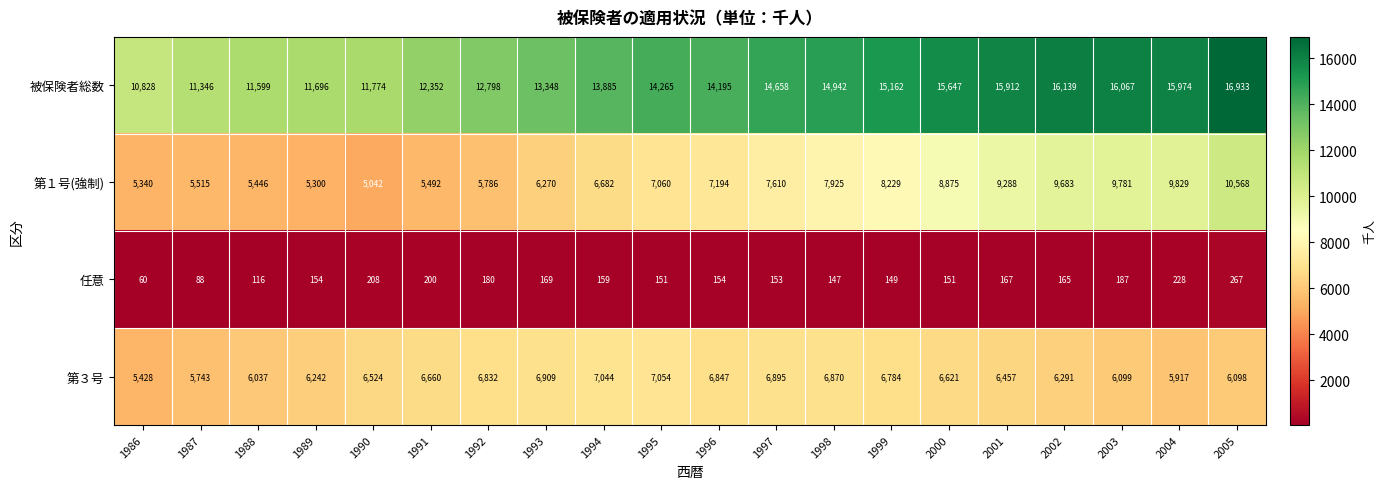

Between 1987 and 1998, which series saw the biggest shift?

被保険者総数